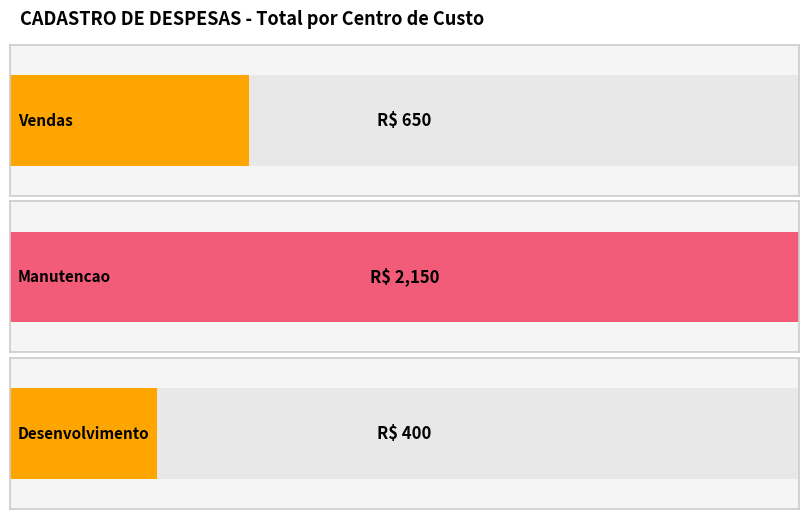

At how many categories does at least one series exceed 1626?

1